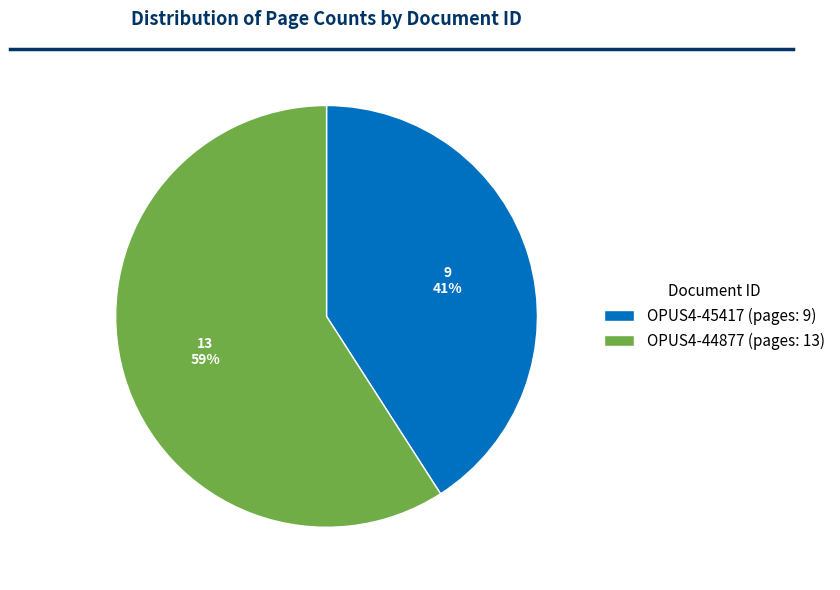

What is the largest slice in the pie chart?

OPUS4-44877